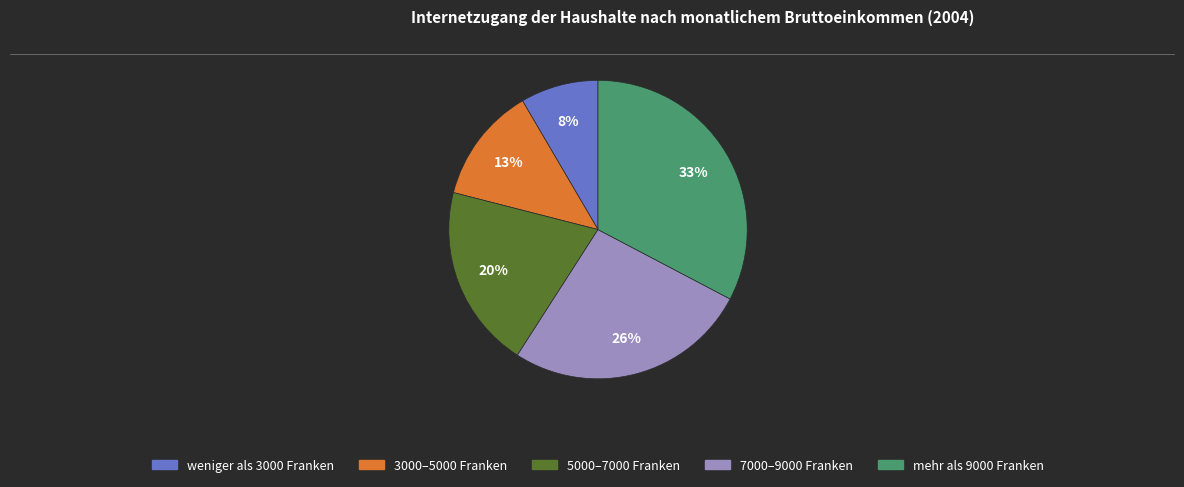

Does 5000–7000 Franken represent more than half of the total?

No